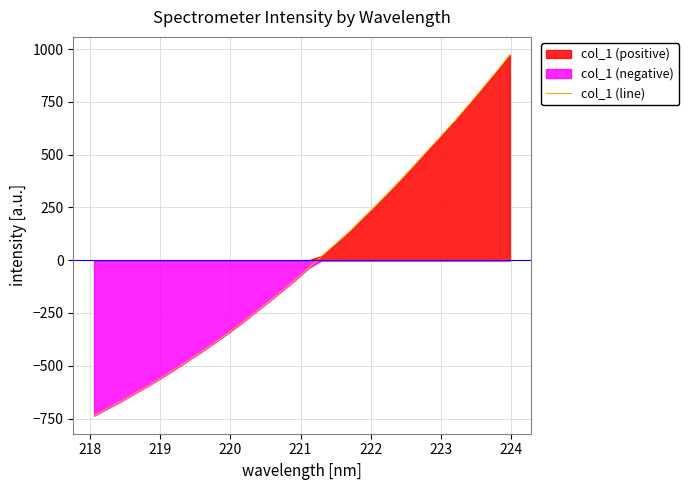

What is the highest value of the col_1 (line) series?

972.7